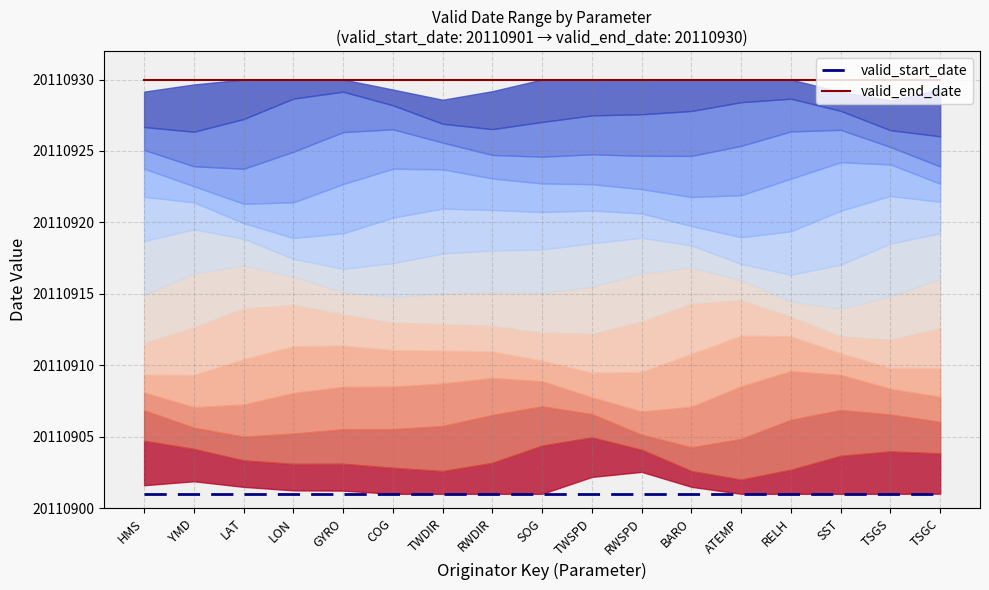

Which series has the largest total across all categories?

valid_end_date (20110930)